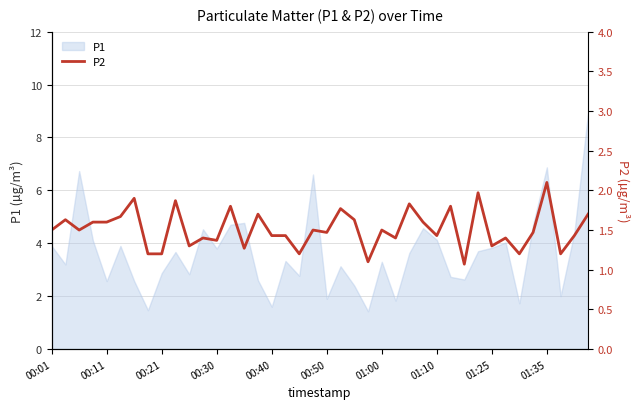

True or false: there are more than 1 points higher than both neighbors.

True